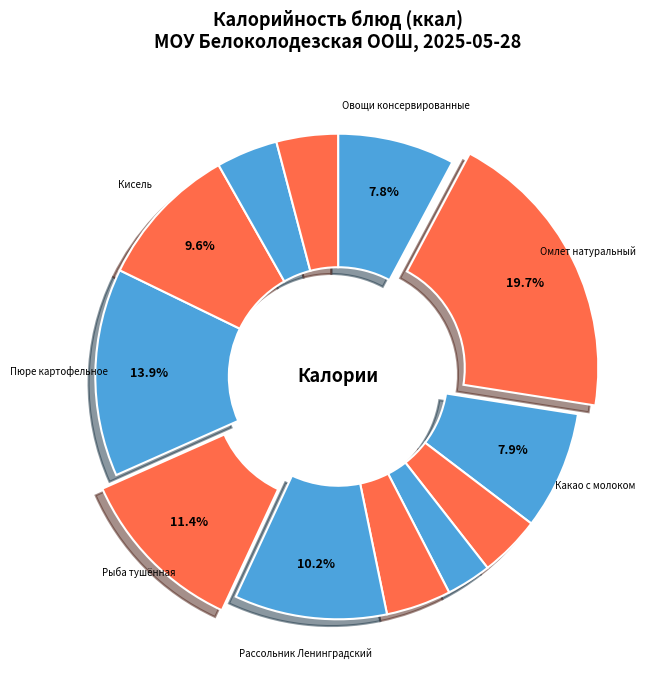

Which category has the smallest portion of the pie?

Мандарин